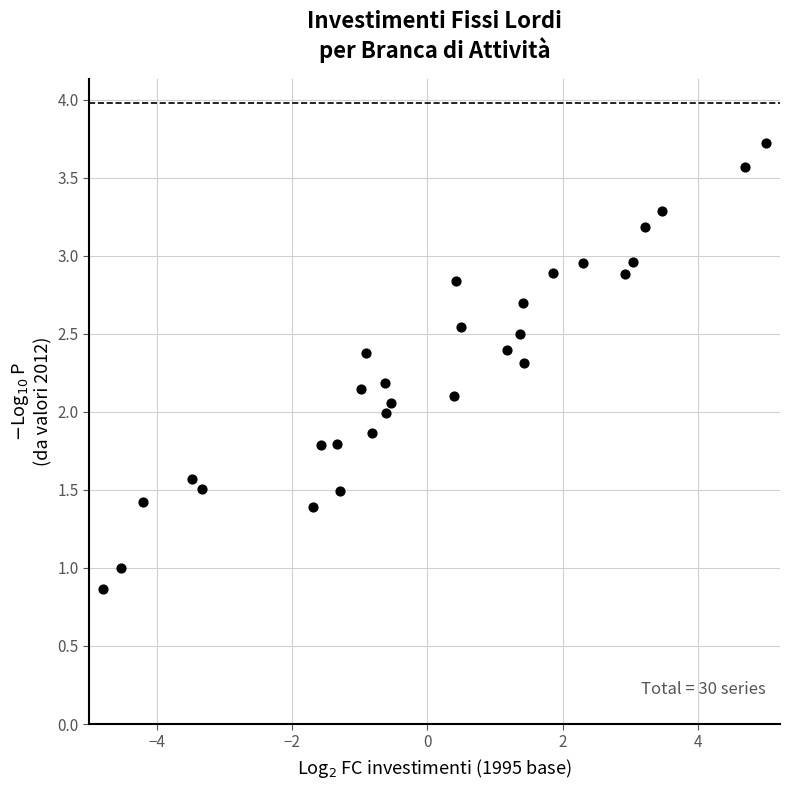

What is the range of X values (max minus min)?

9.8